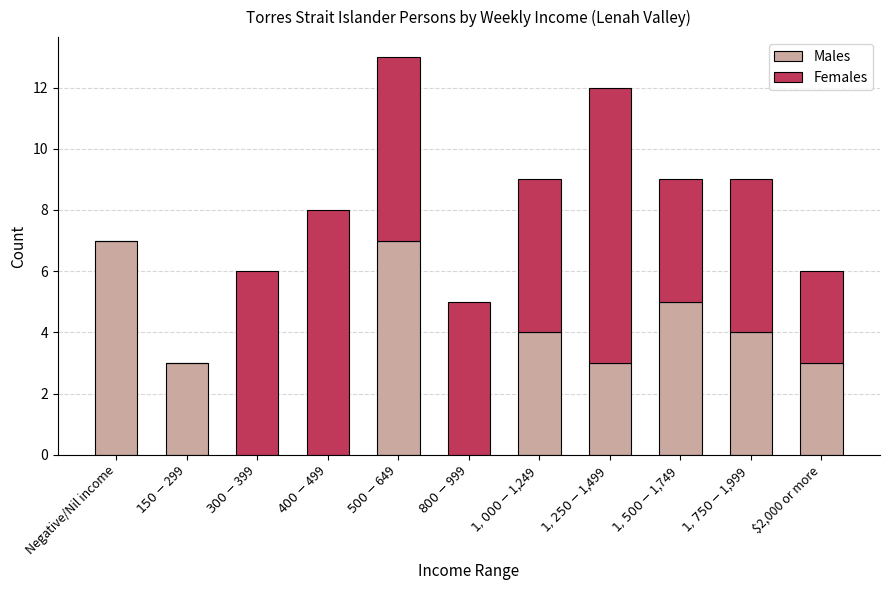

What is the highest value of the Males series?

7